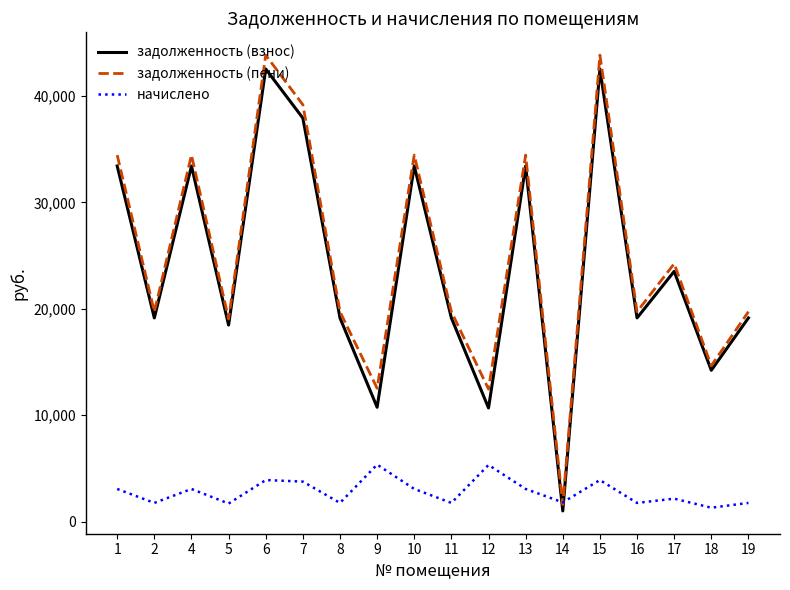

Is the value of начислено at 8 greater than the value of задолженность (взнос) at 7?

No